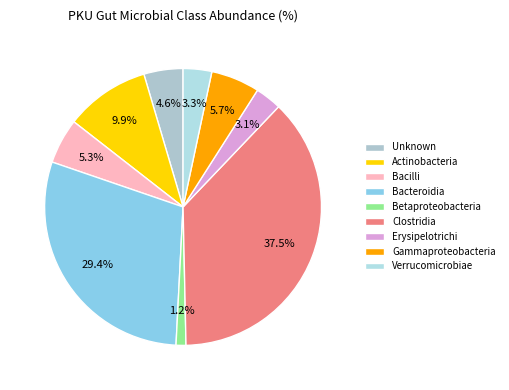

Is there any slice that represents more than half of the pie?

No